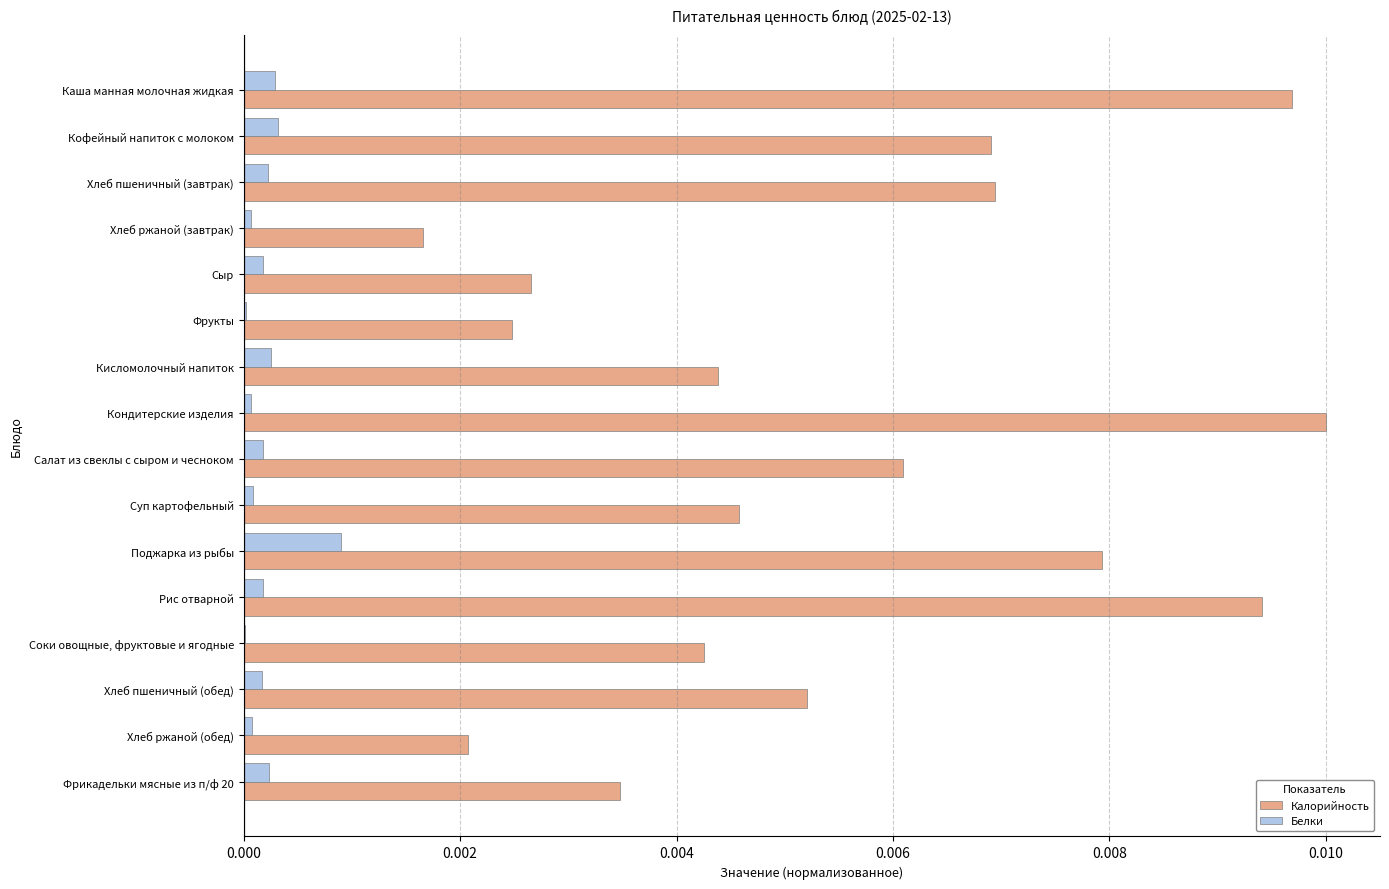

Which series changed the most between Каша манная молочная жидкая and Суп картофельный?

Калорийность